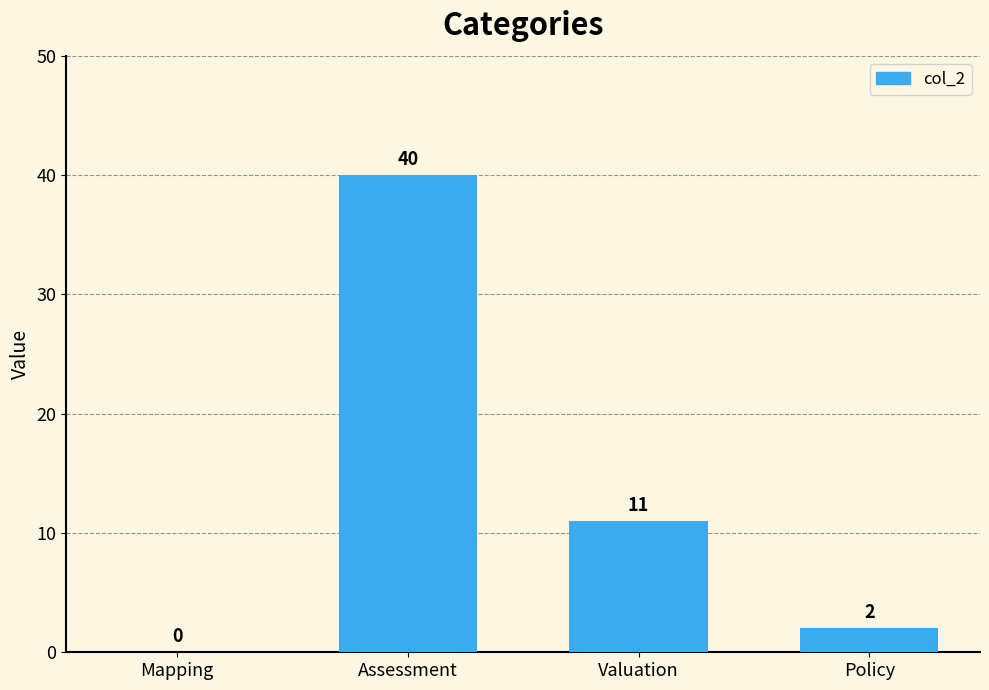

The value at Valuation is 16. True or false?

False